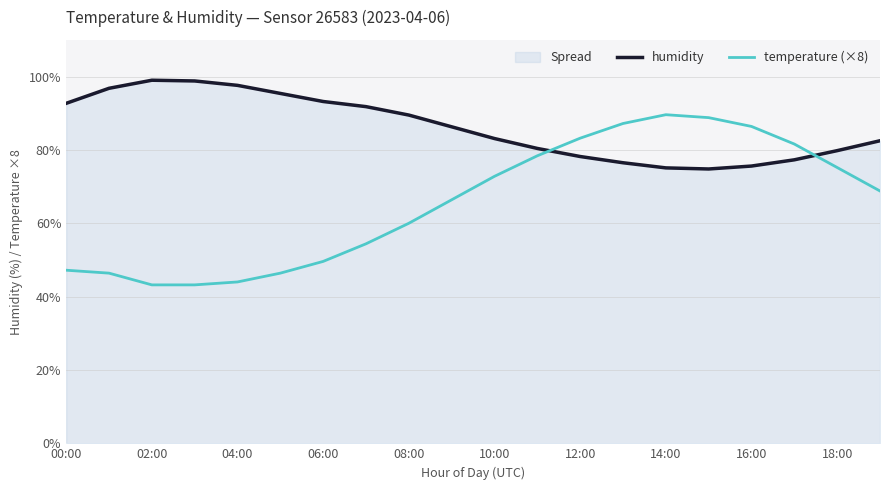

What is the highest value of the temperature (×8) series?

89.6